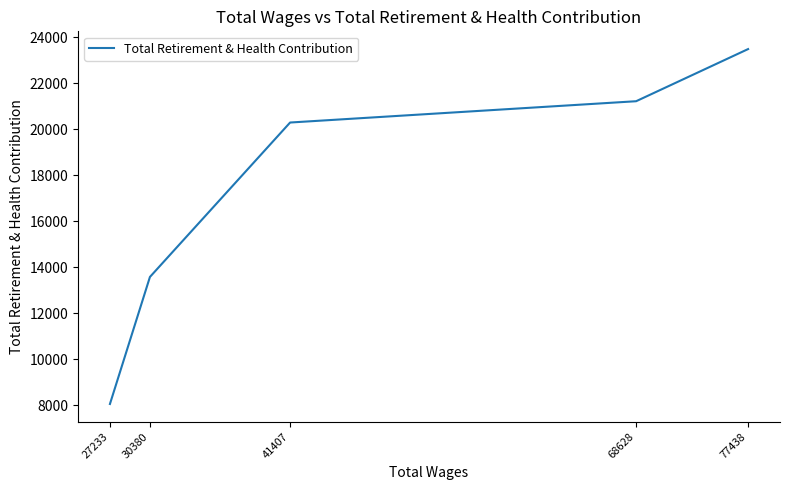

The chart shows a value of 21214 at 68628. True or false?

True